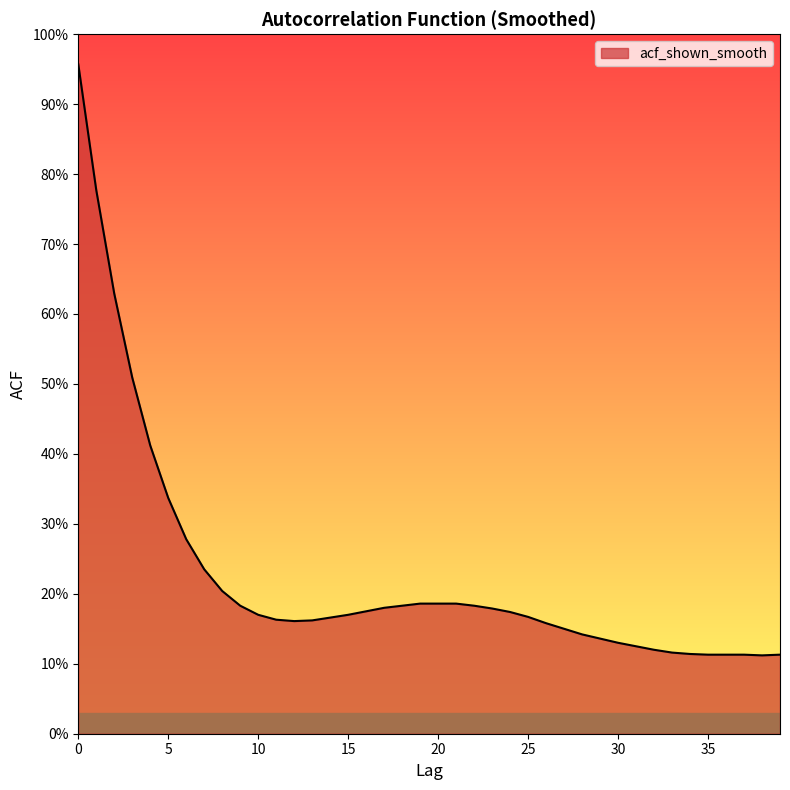

Which category has the lowest value across all series?

38